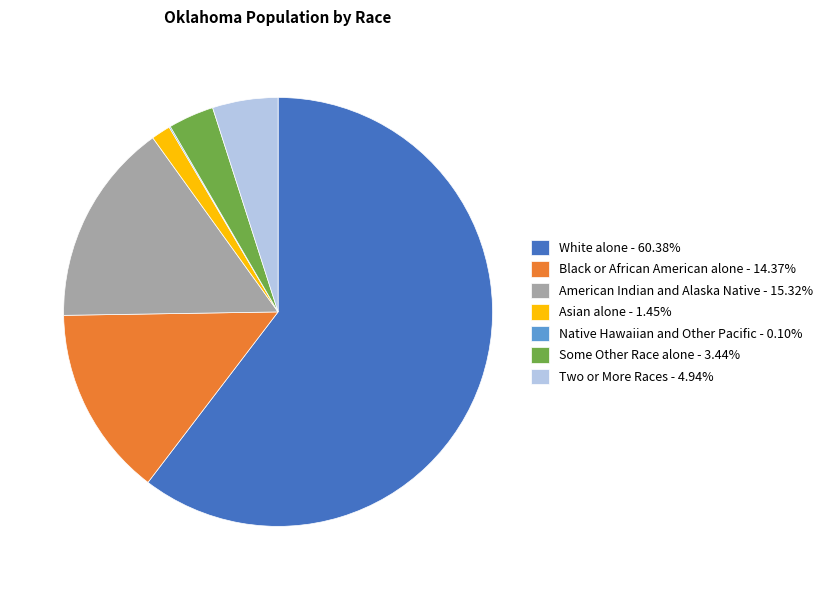

Do American Indian and Alaska Native - 15.32% and Two or More Races - 4.94% together represent more than half of the pie?

No